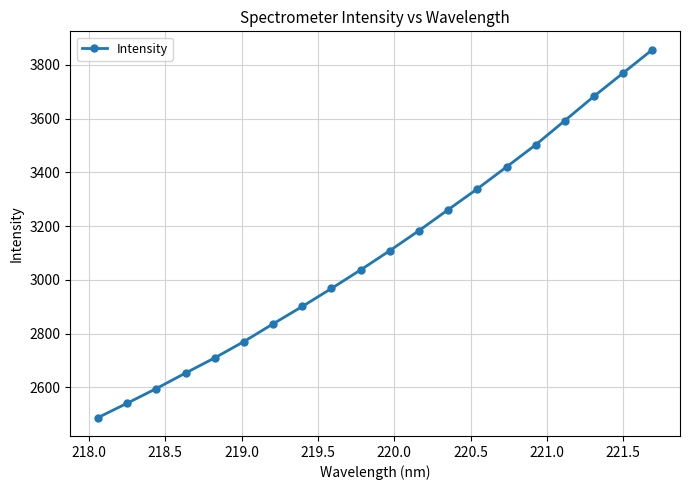

What is the value of the 1st point from the left?

2487.9